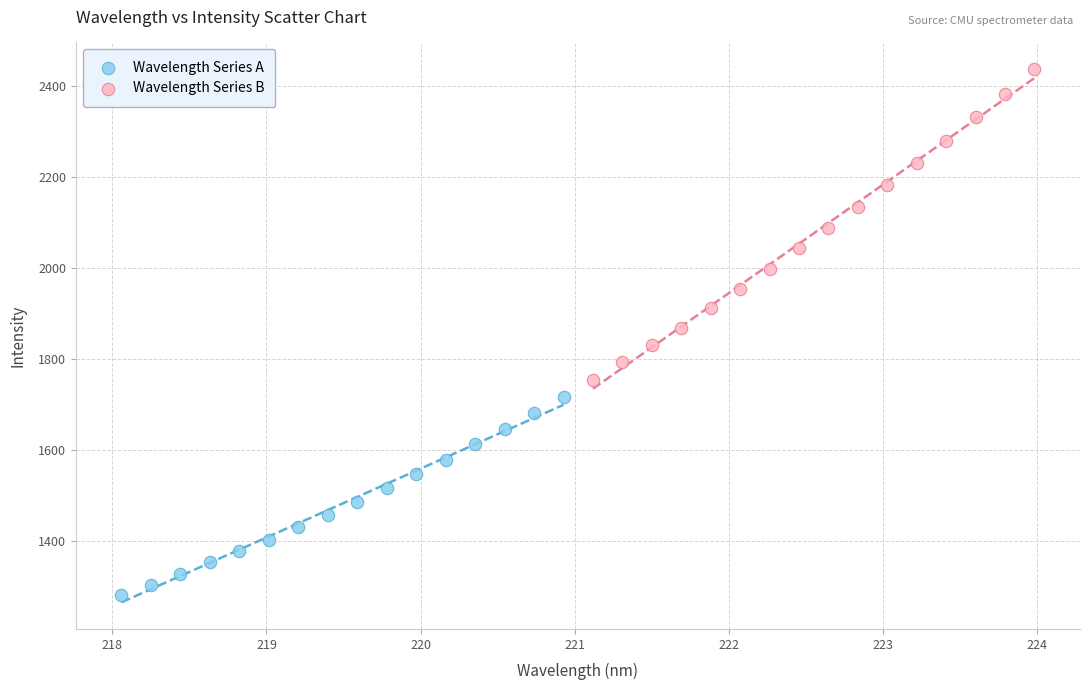

Which series contains the highest Y value?

Wavelength Series B